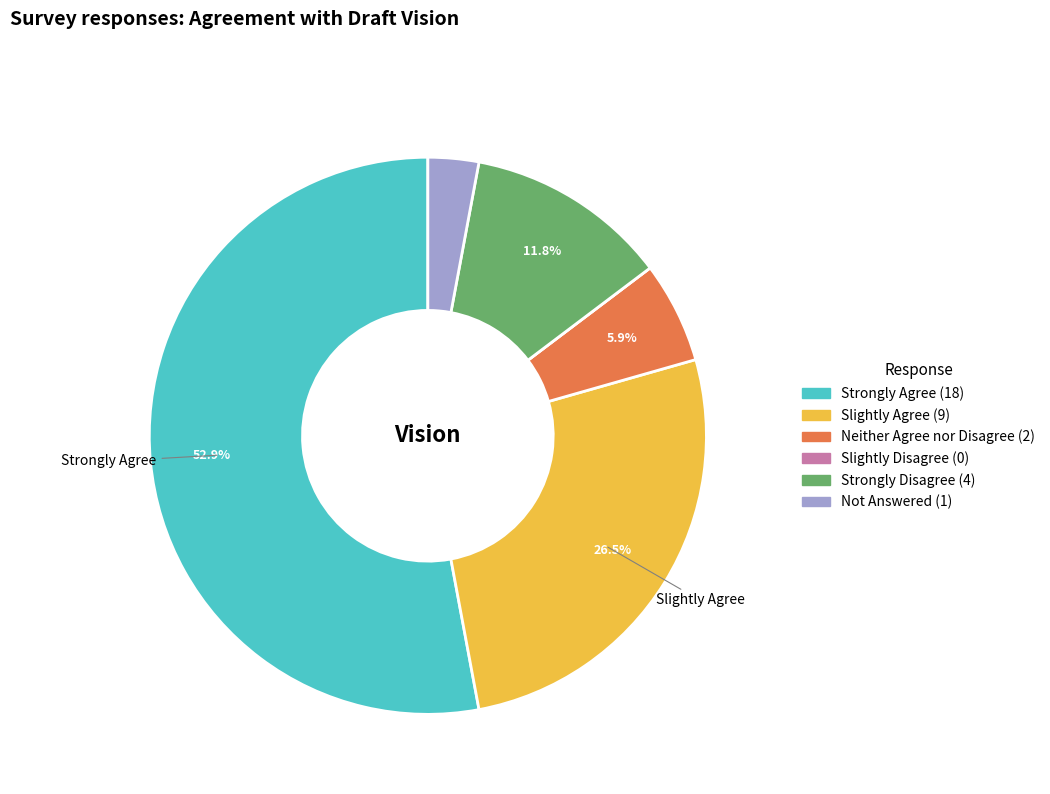

Which slice is the largest?

Strongly Agree